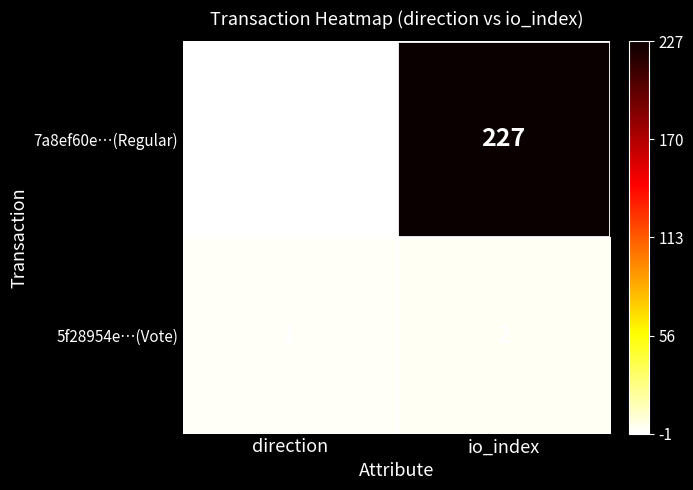

How many categories are shown in the chart?

2